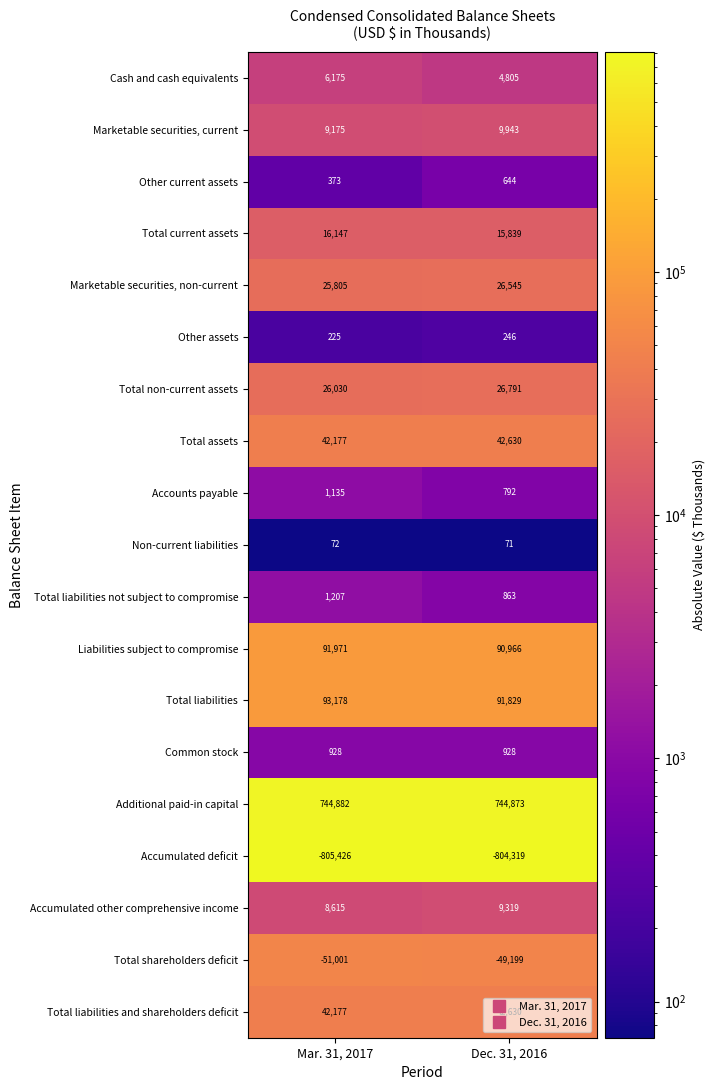

What is the sum of all Total current assets values?

31986